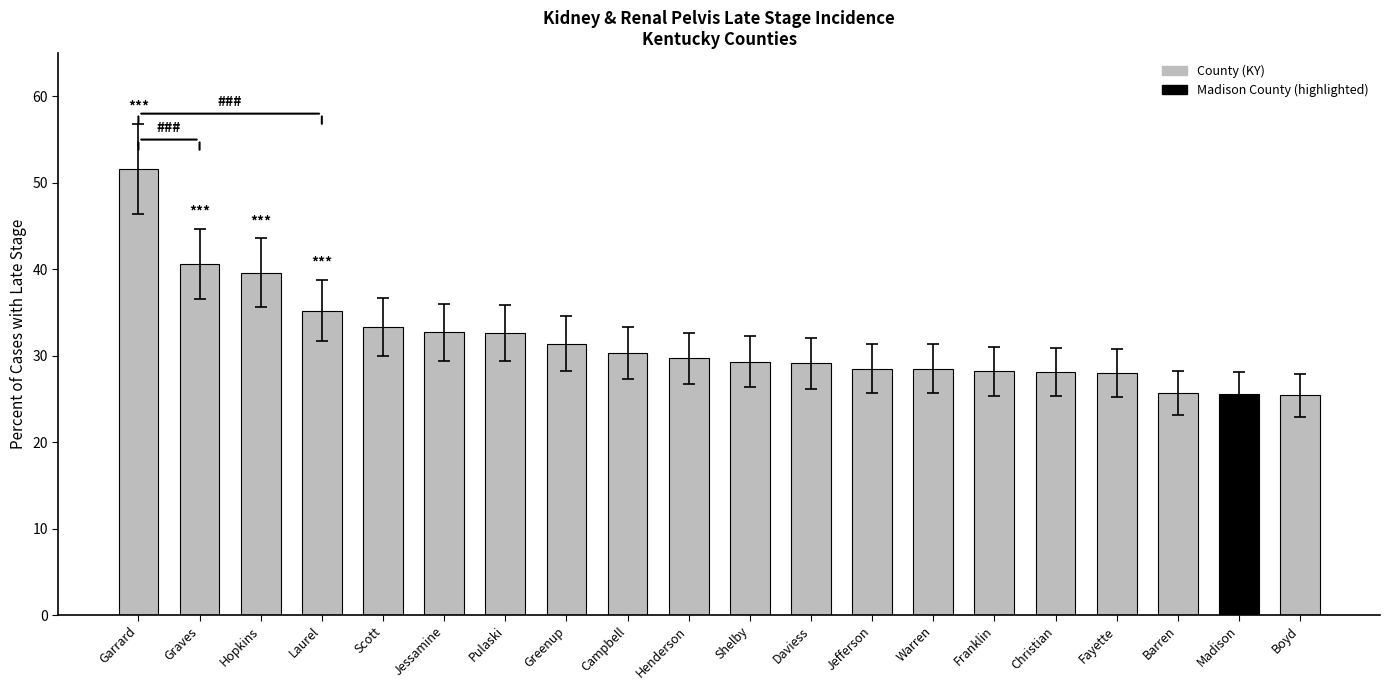

What position from the left is Jessamine?

6